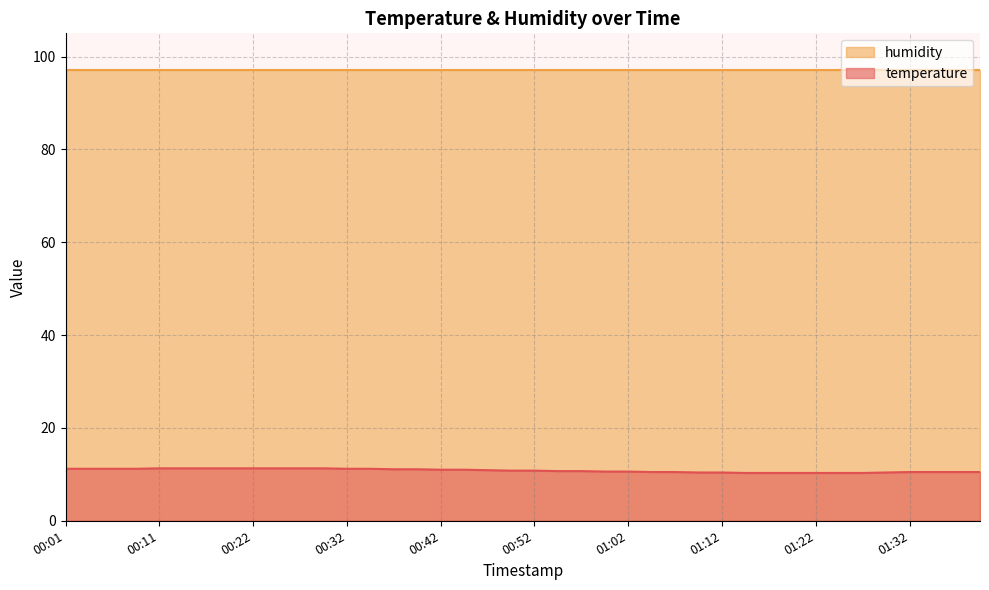

Is it true that the value at 00:06 is 11.2?

True